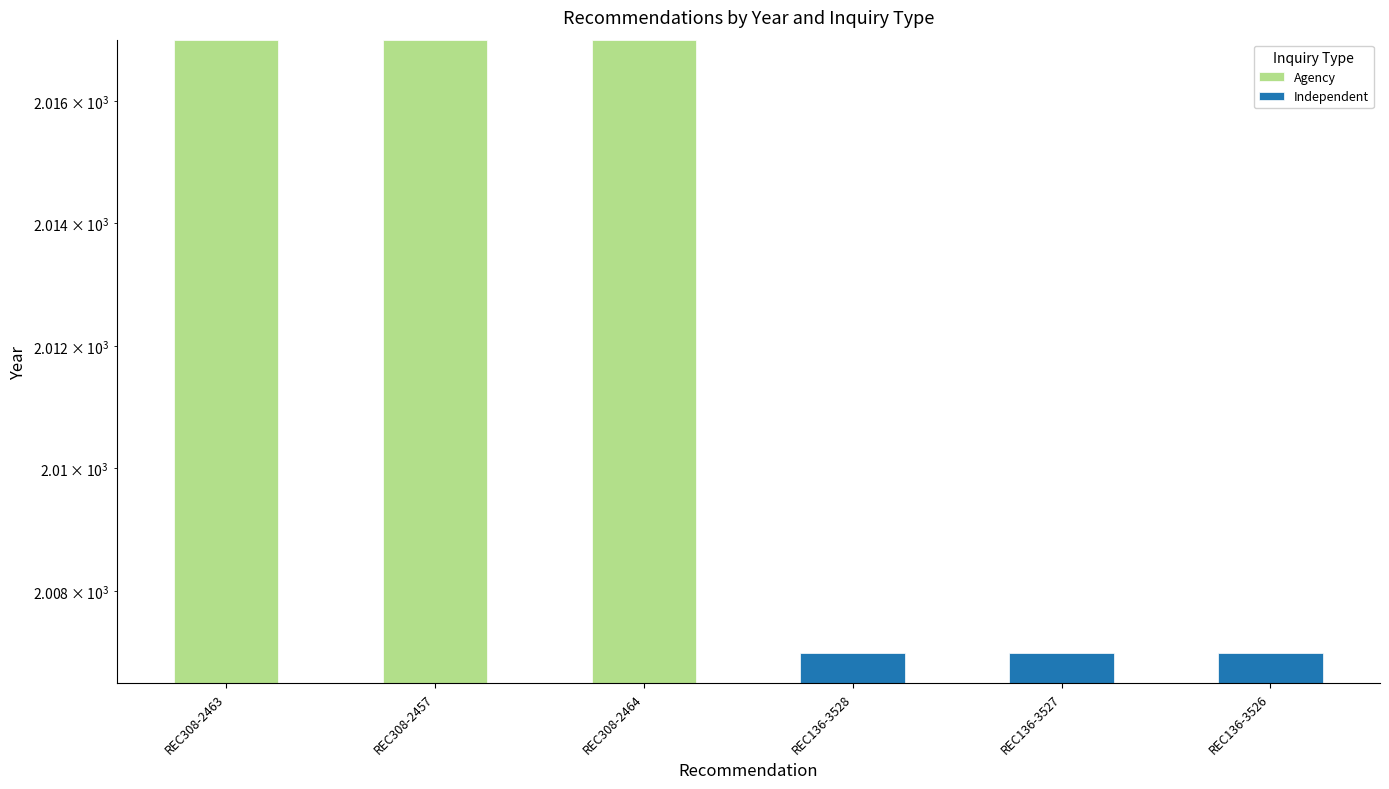

What position from the right is REC136-3526?

1